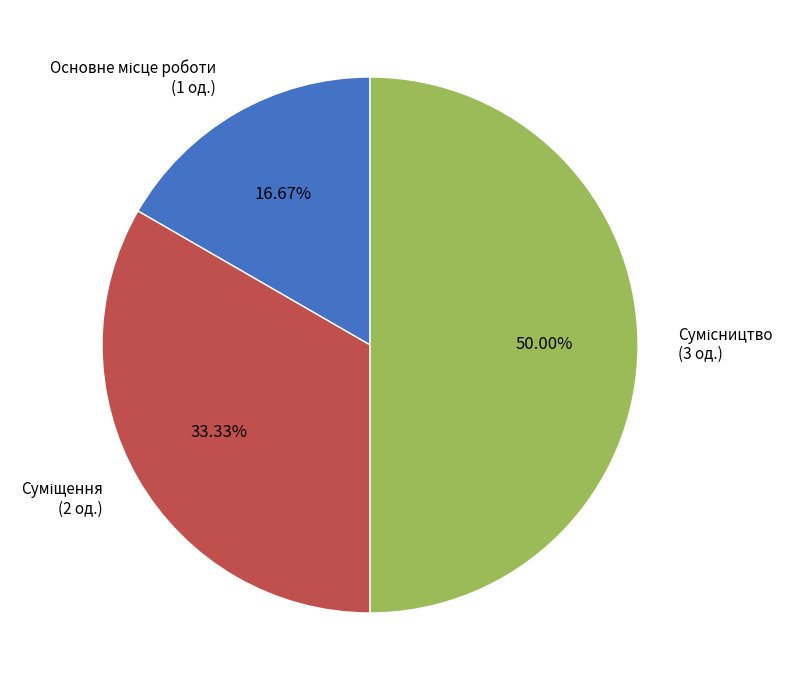

What is the ratio of the value at Сумісництво to the value at Суміщення?

1.5